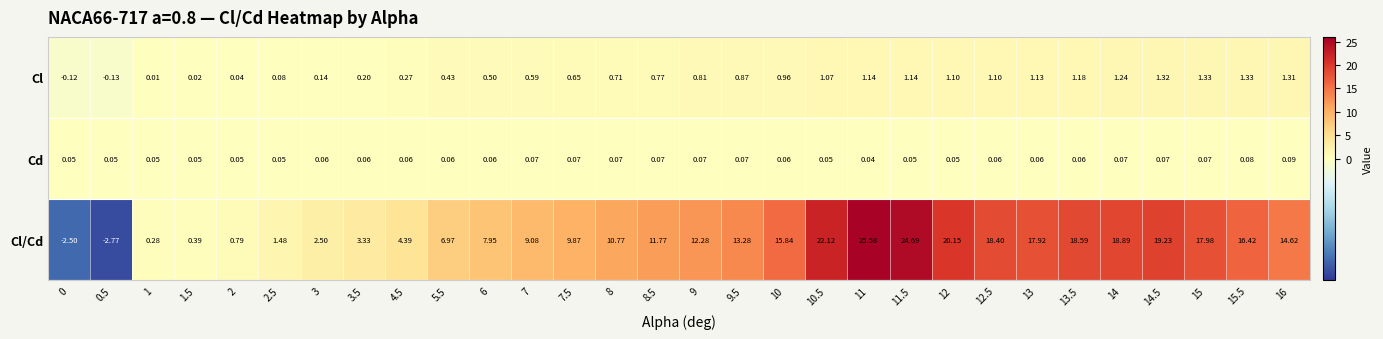

What is the difference between the highest and lowest values at 5.5?

6.9